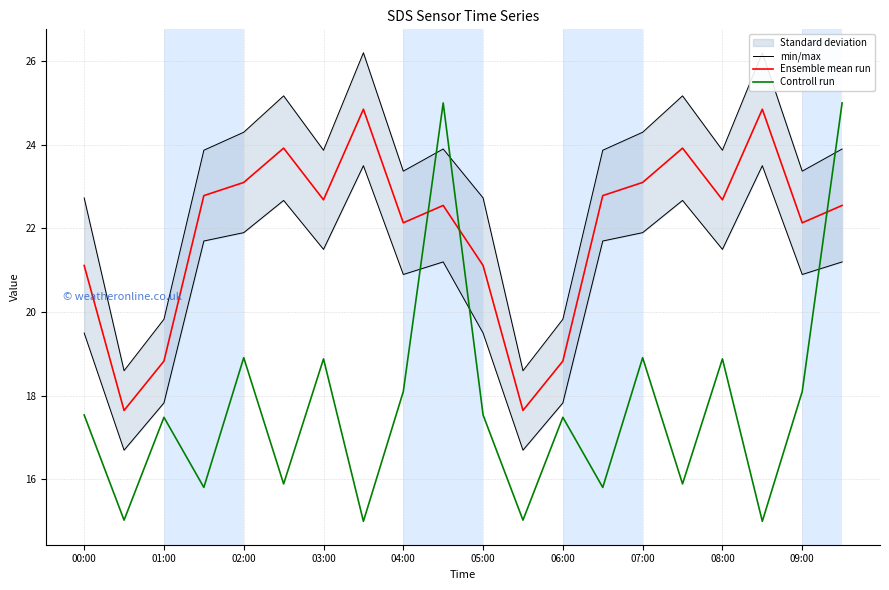

How many lines are shown in the chart?

3